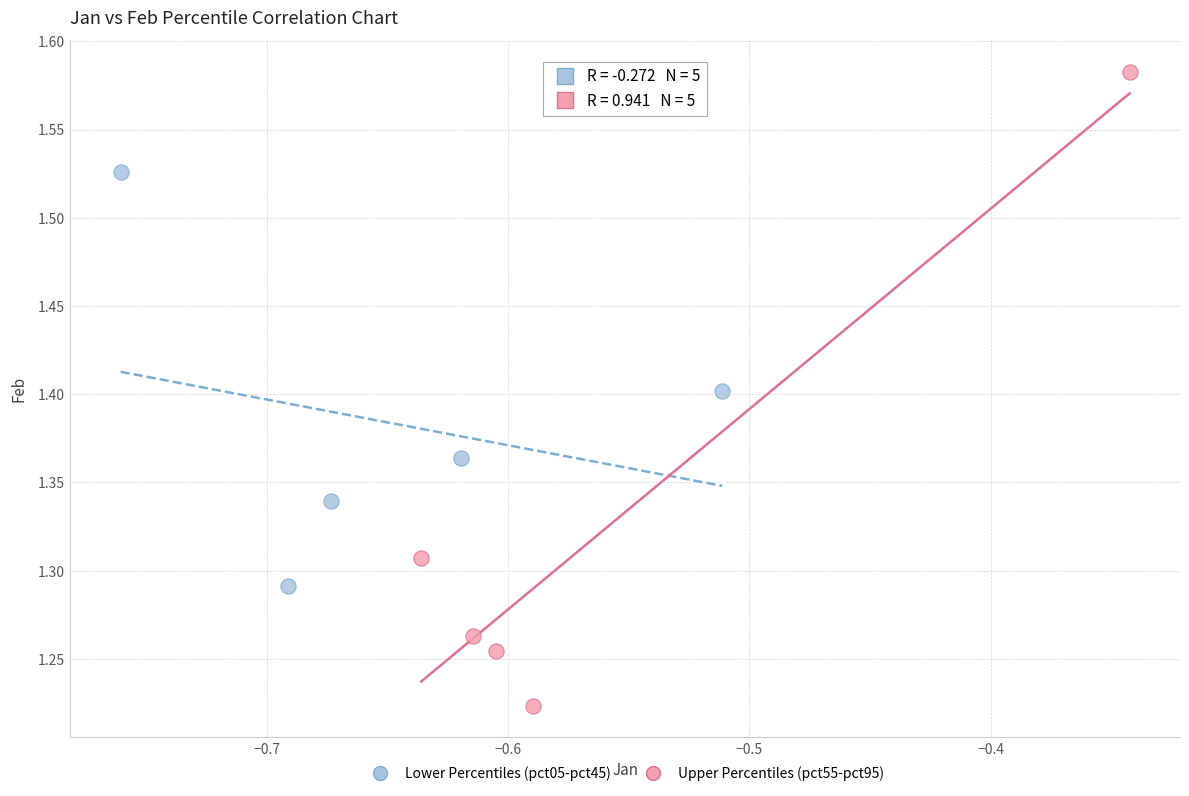

Which series has the largest Y range (max minus min)?

Upper Percentiles (pct55-pct95)